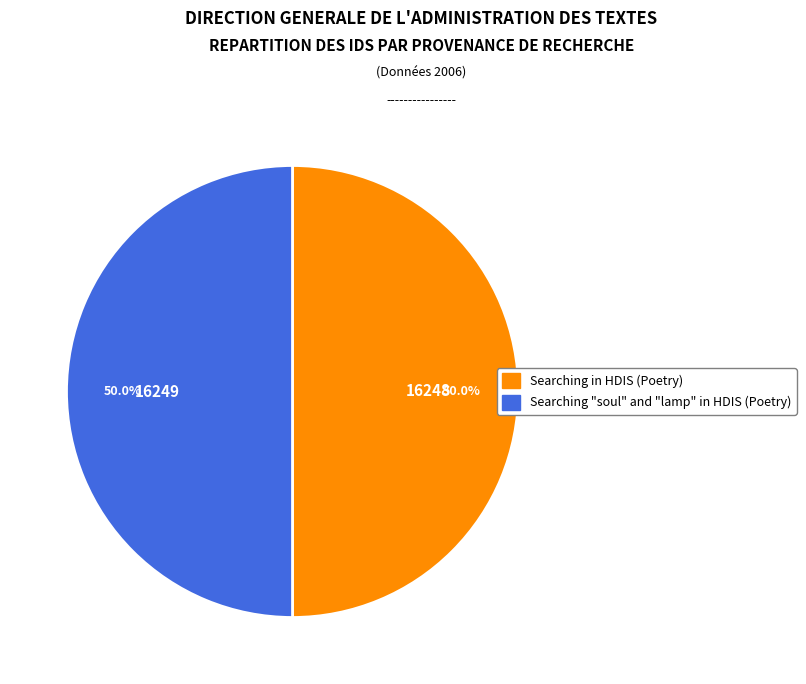

Combined, do Searching in HDIS (Poetry) and Searching "soul" and "lamp" in HDIS (Poetry) account for over 50%?

Yes